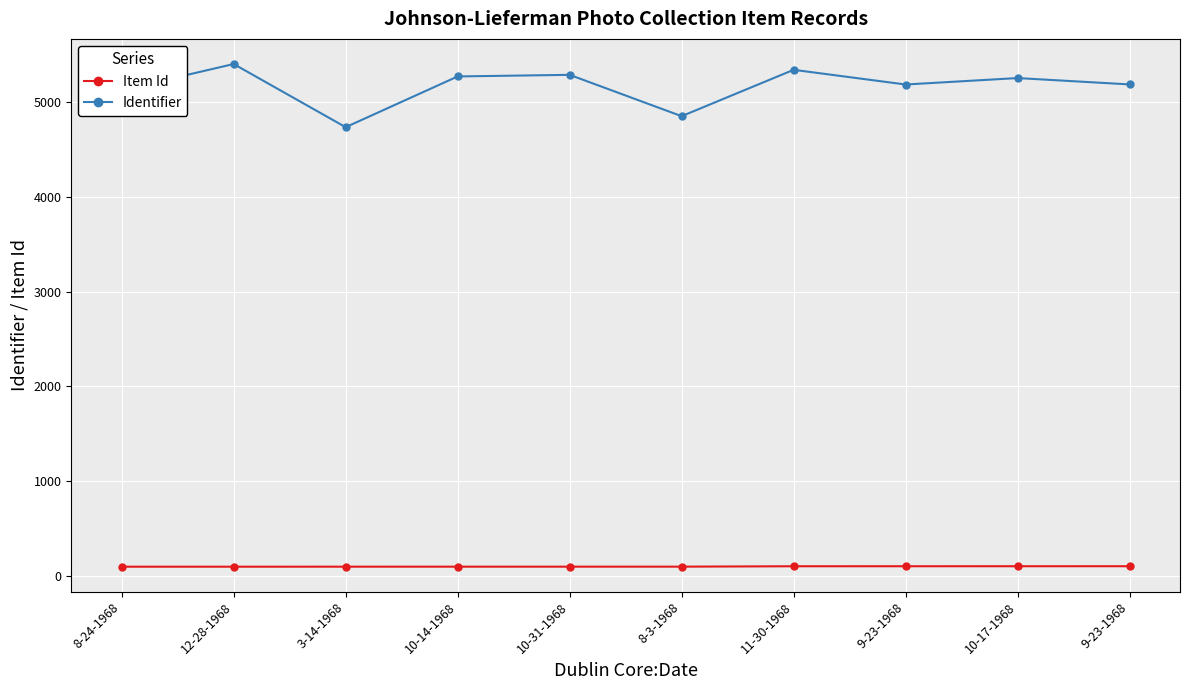

What are all the series names shown in the legend?

Item Id, Identifier